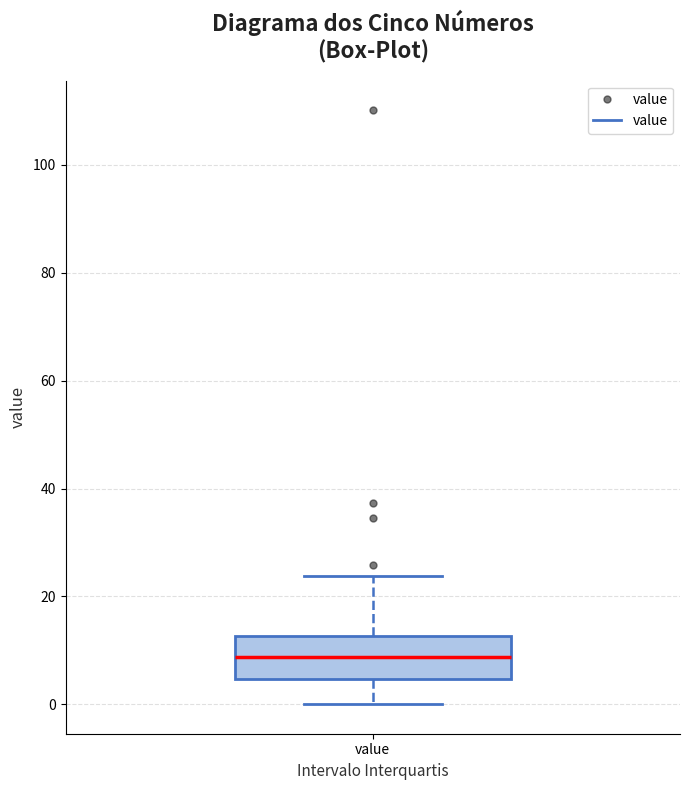

Where does the upper whisker of the box for value end on the y-axis? The values are not printed on the chart, so give them approximately, as read against the axis.

24